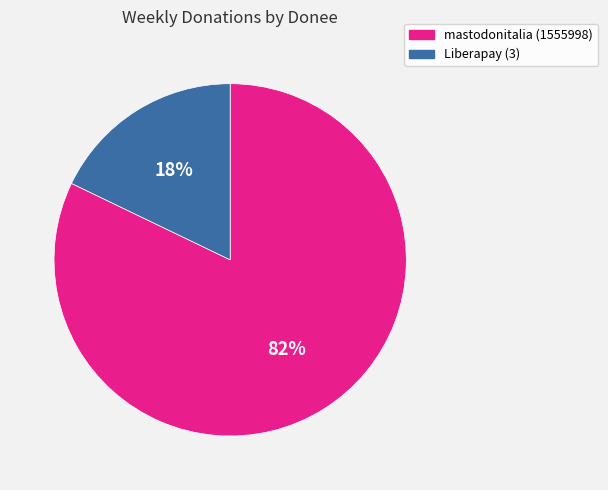

Between mastodonitalia (1555998) and Liberapay (3), which is larger?

mastodonitalia (1555998)